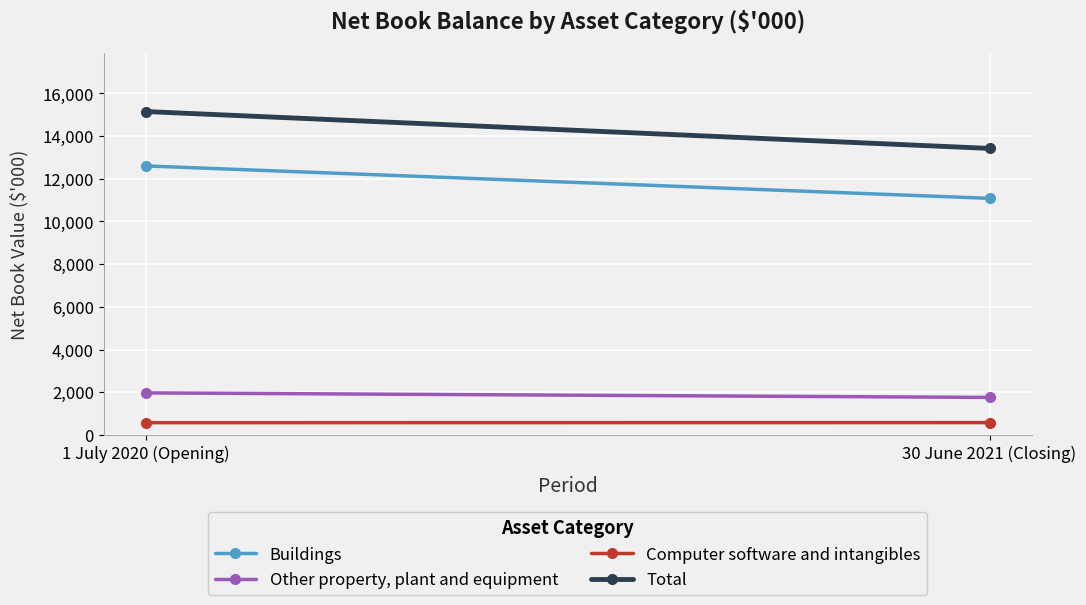

How many distinct data groups are displayed?

4